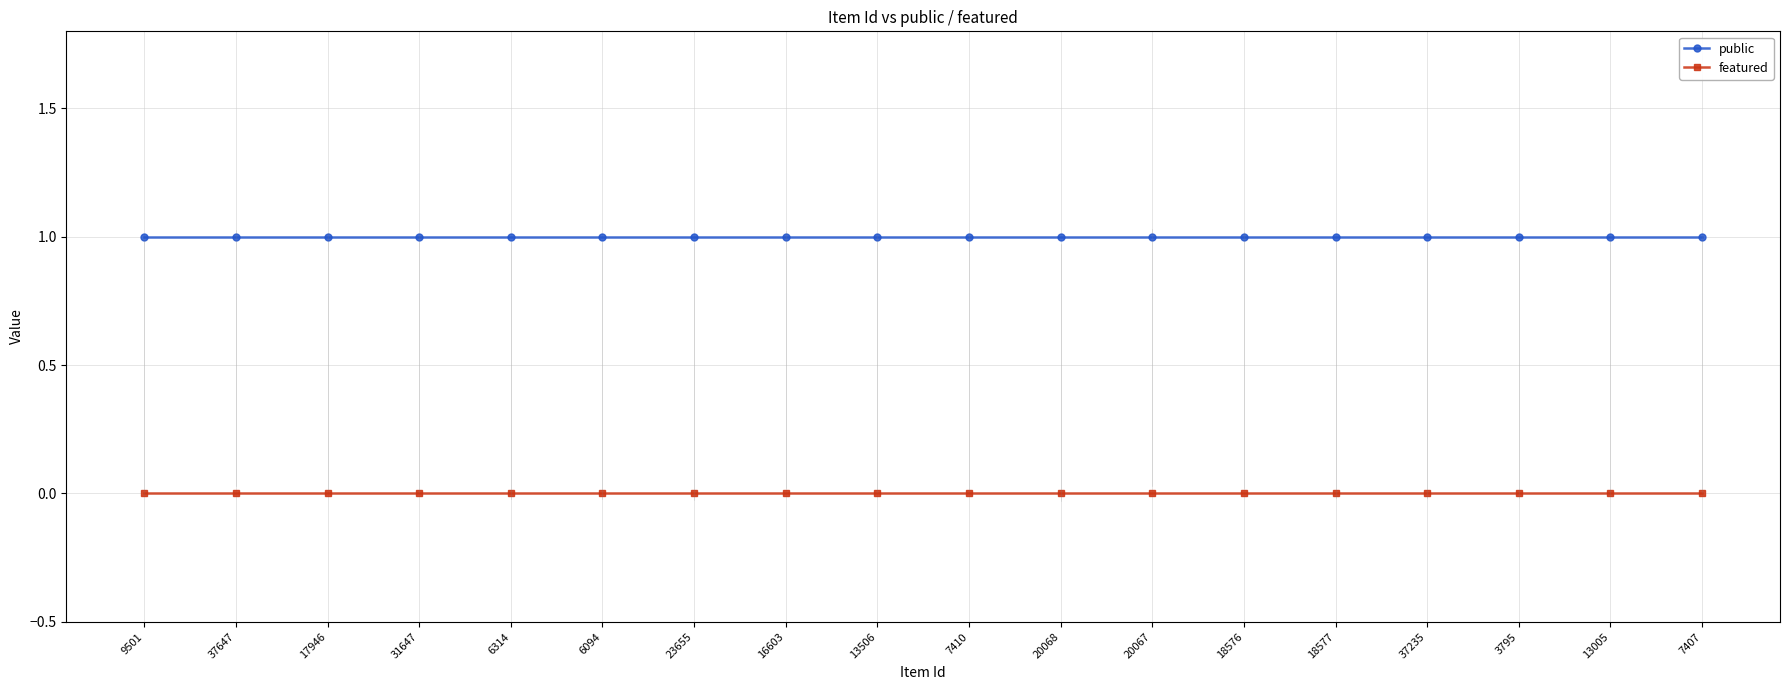

Reading right to left, what are all the values shown in this chart?

public: 1	1	1	1	1	1	1	1	1	1	1	1	1	1	1	1	1	1
featured: 0	0	0	0	0	0	0	0	0	0	0	0	0	0	0	0	0	0